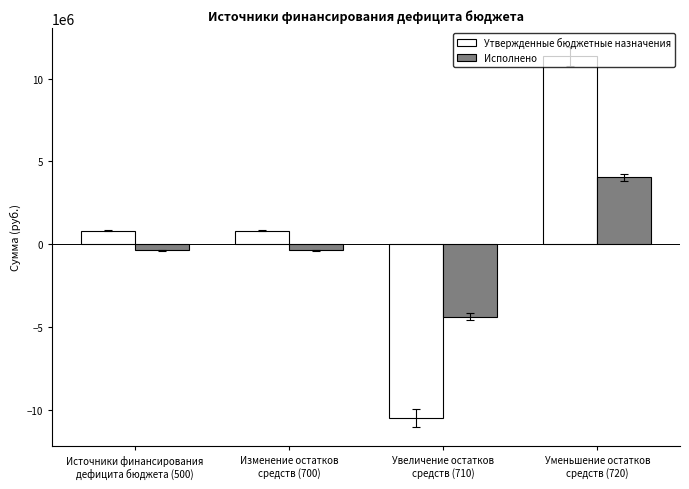

Reading left to right, list all the values displayed in this chart.

Утвержденные бюджетные назначения: 813995.3	813995.3	-10521200.0	11335195.3
Исполнено: -372121.5	-372121.5	-4395019.4	4022897.9